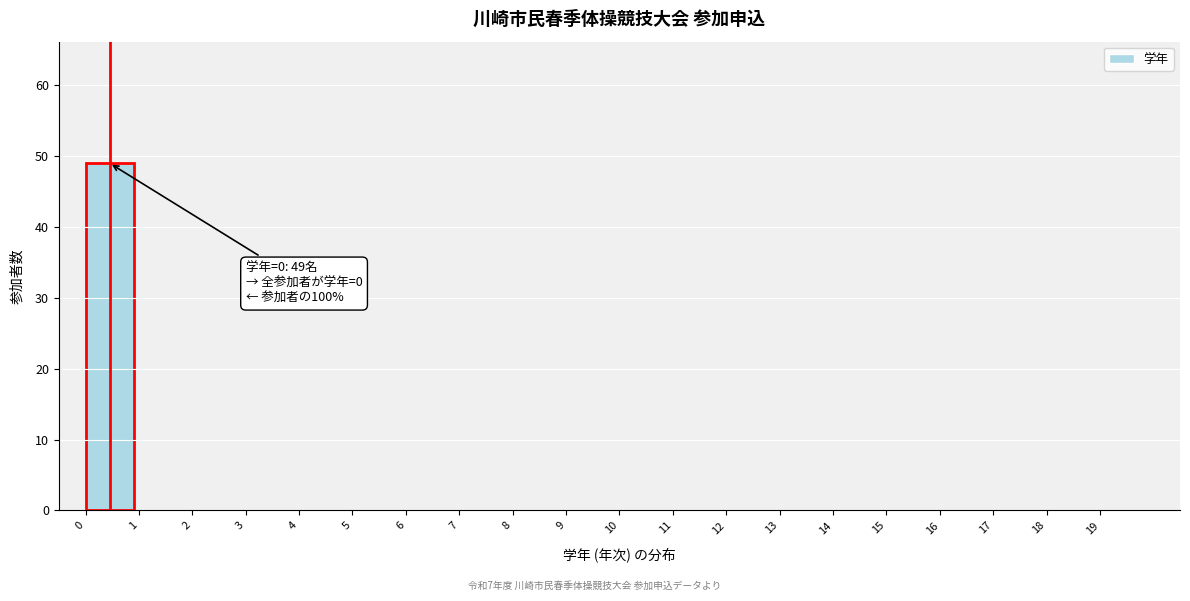

Which range on the x-axis has the tallest bar?

0 to 1